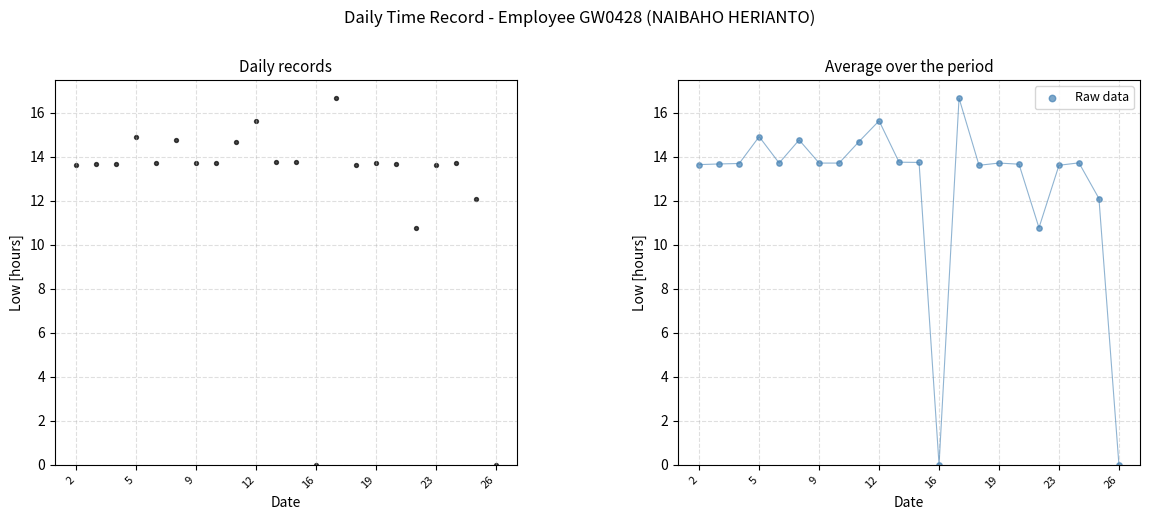

Which series has the largest Y range (max minus min)?

Low (hours)